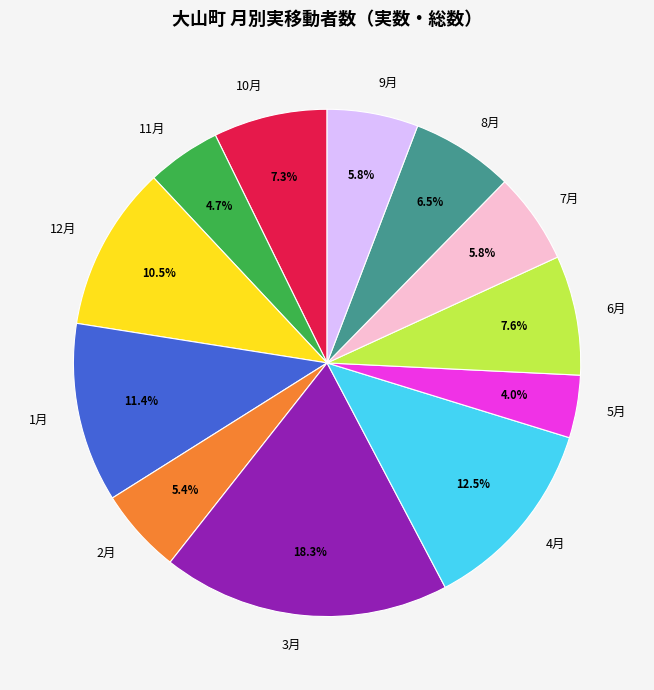

What portion of the pie excludes 5月?

96.0%